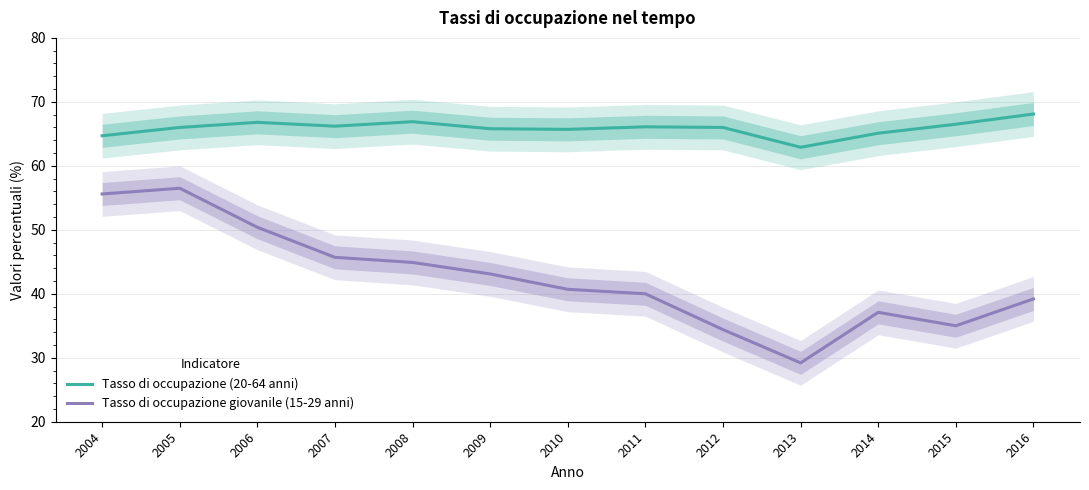

The value of Tasso di occupazione giovanile (15-29 anni) at 2016 is 55.9. True or false?

False